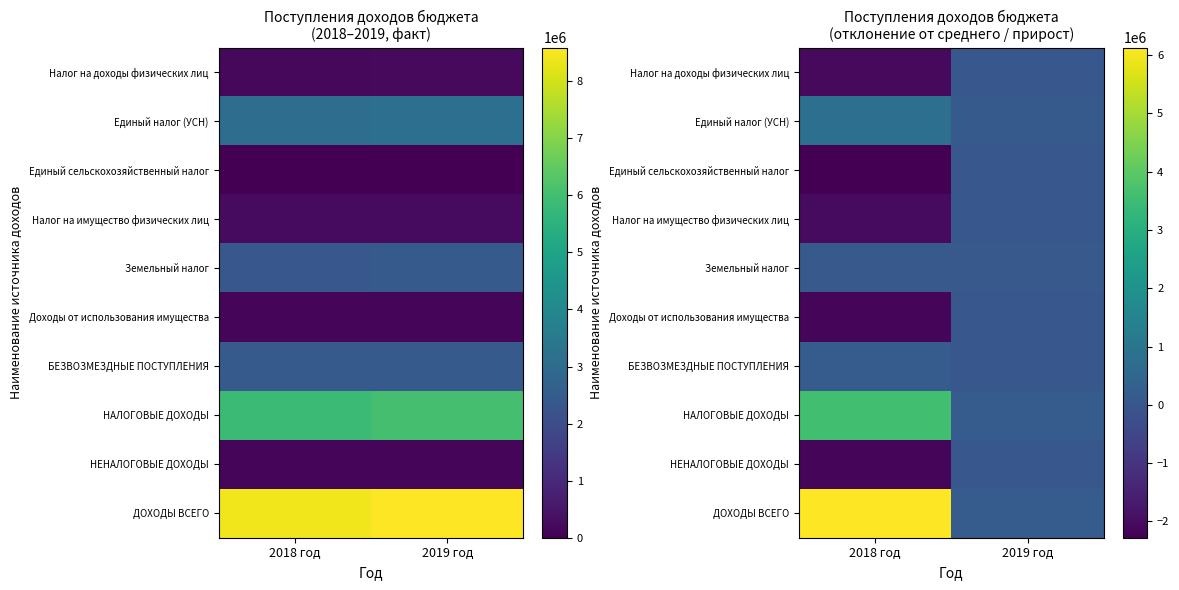

Rank the categories by НАЛОГОВЫЕ ДОХОДЫ value from lowest to highest.

2019 год, 2018 год